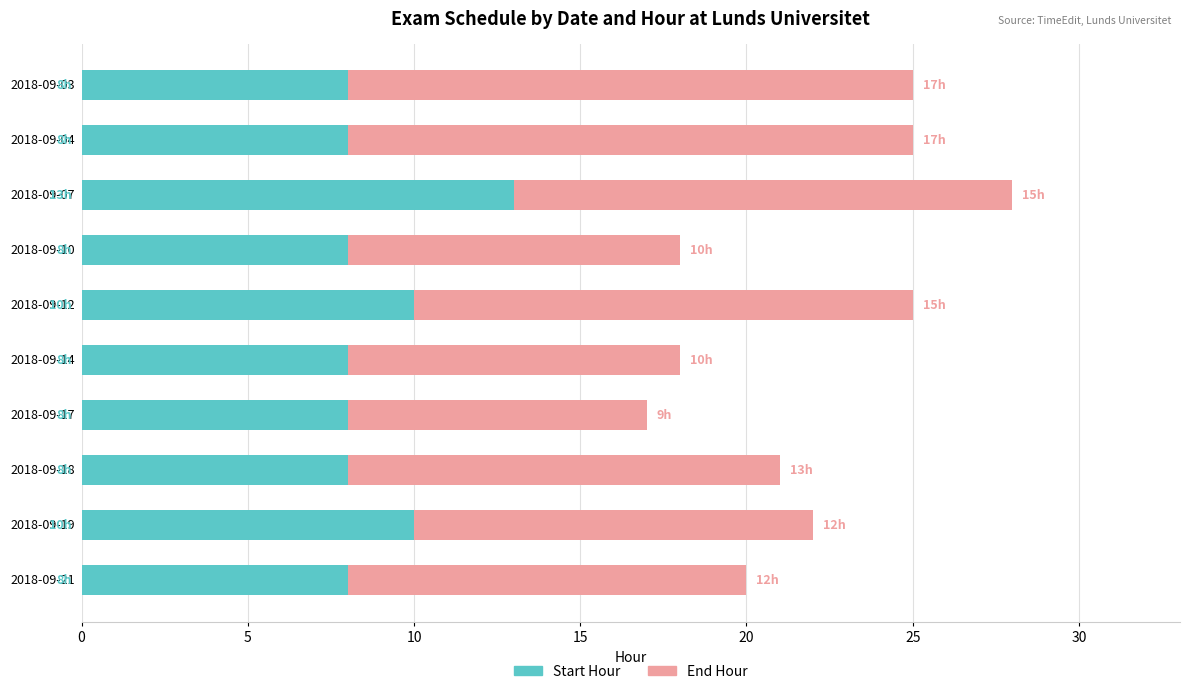

What is the minimum value for Start Hour?

8